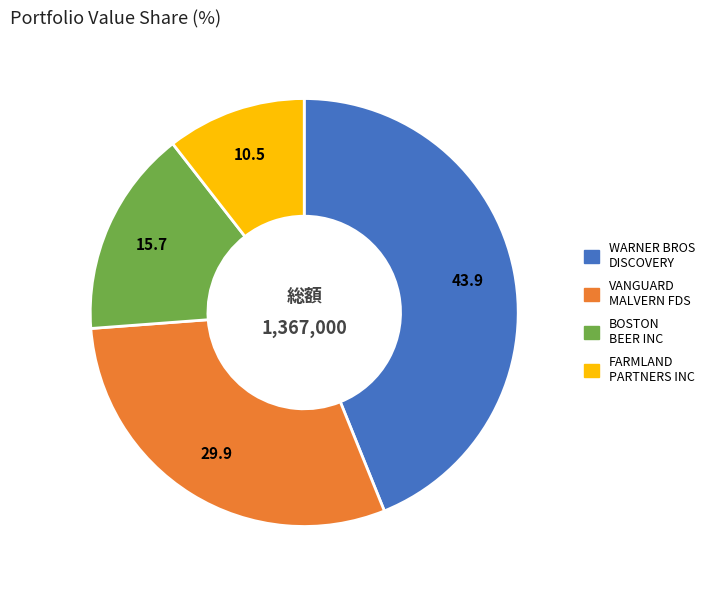

Is there any slice that represents more than half of the pie?

No